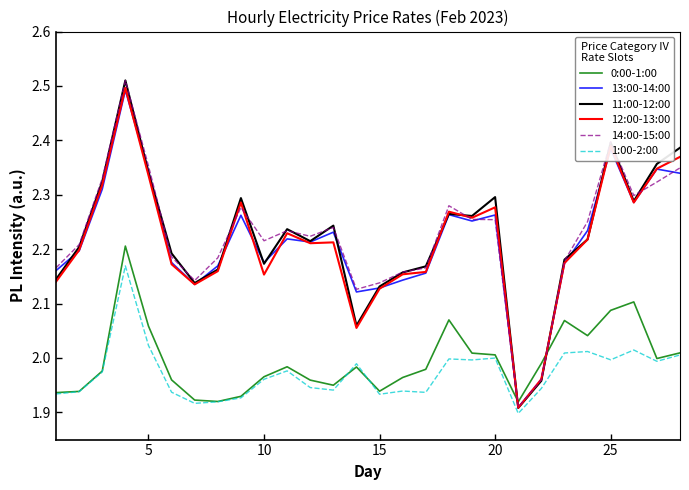

Which series has the largest range (max minus min)?

11:00-12:00